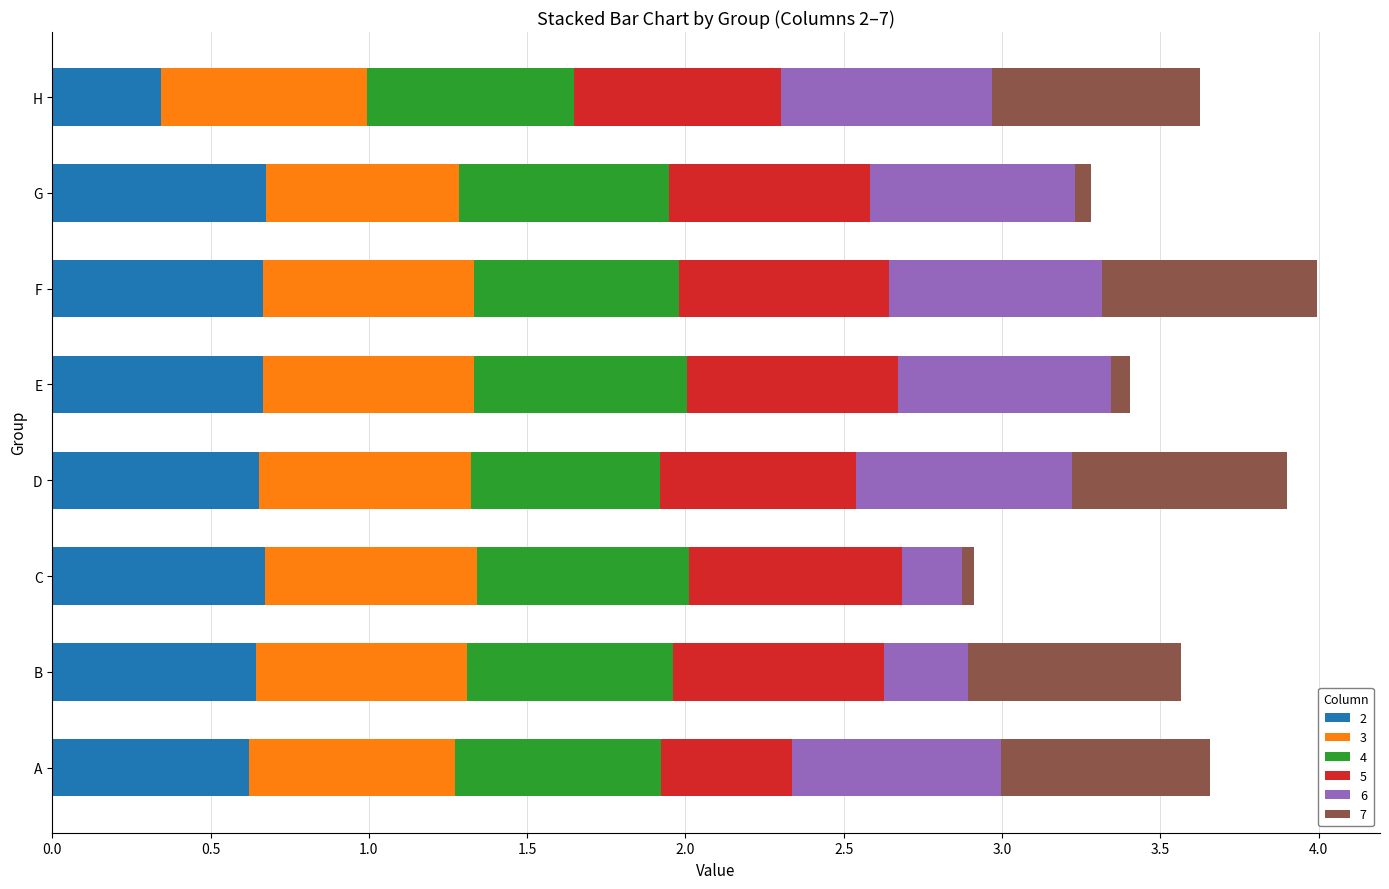

The value of 2 at D is 1.1. True or false?

False